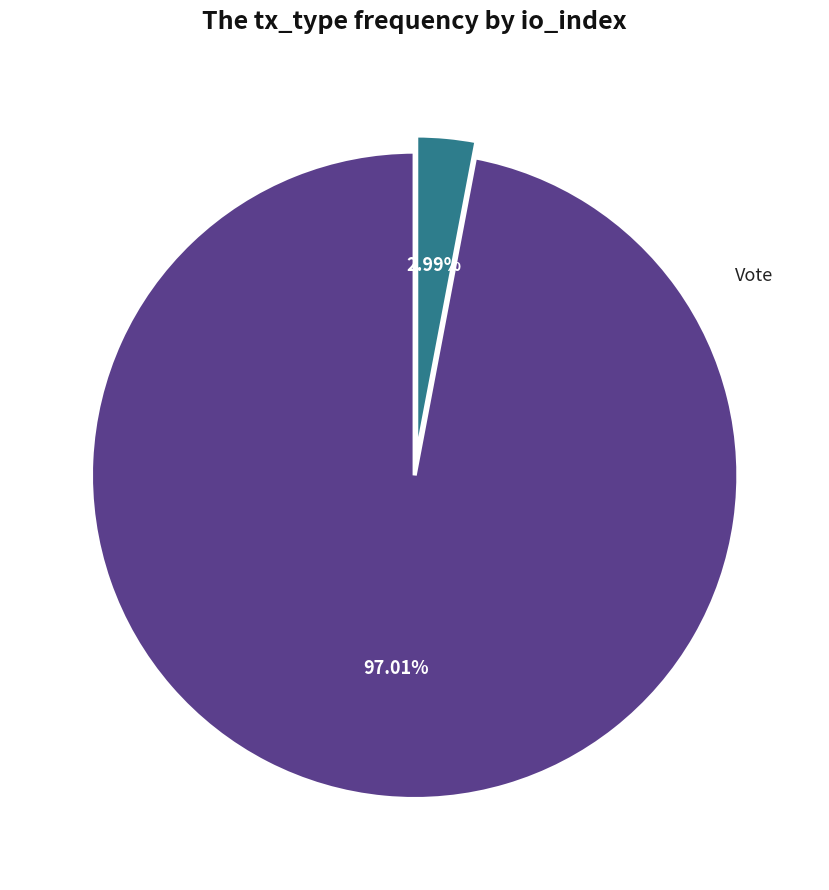

Does any single category account for the majority?

Yes